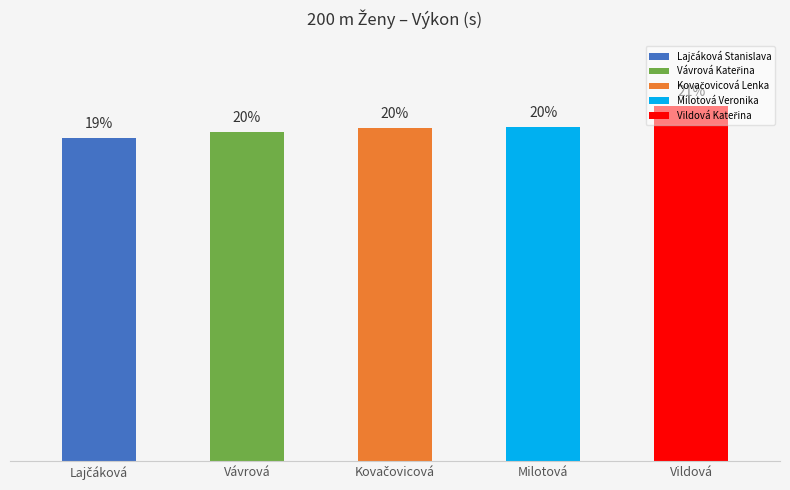

Which has a higher value, Milotová or Vildová?

Vildová